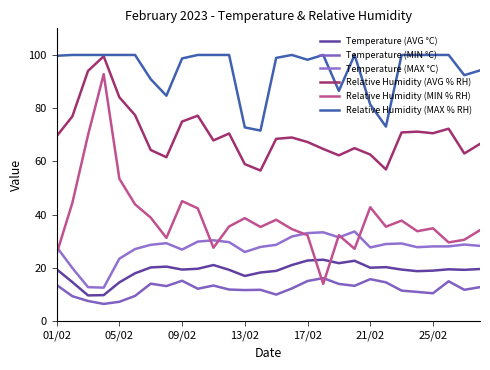

Does the chart have visible grid lines?

No